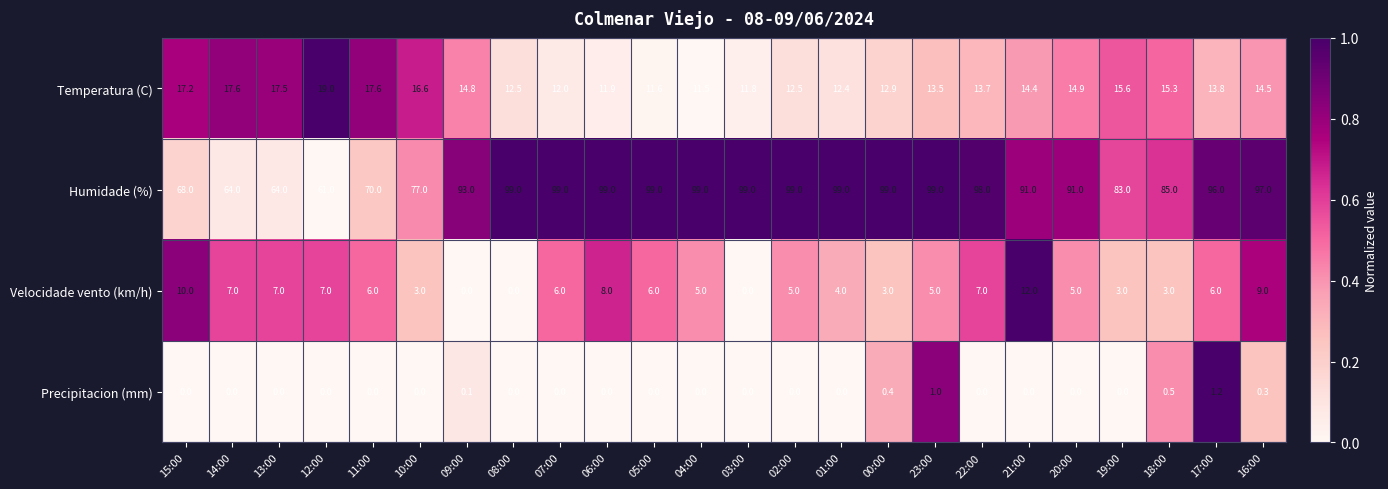

Where does the Velocidade vento (km/h) series first go above 6?

15:00